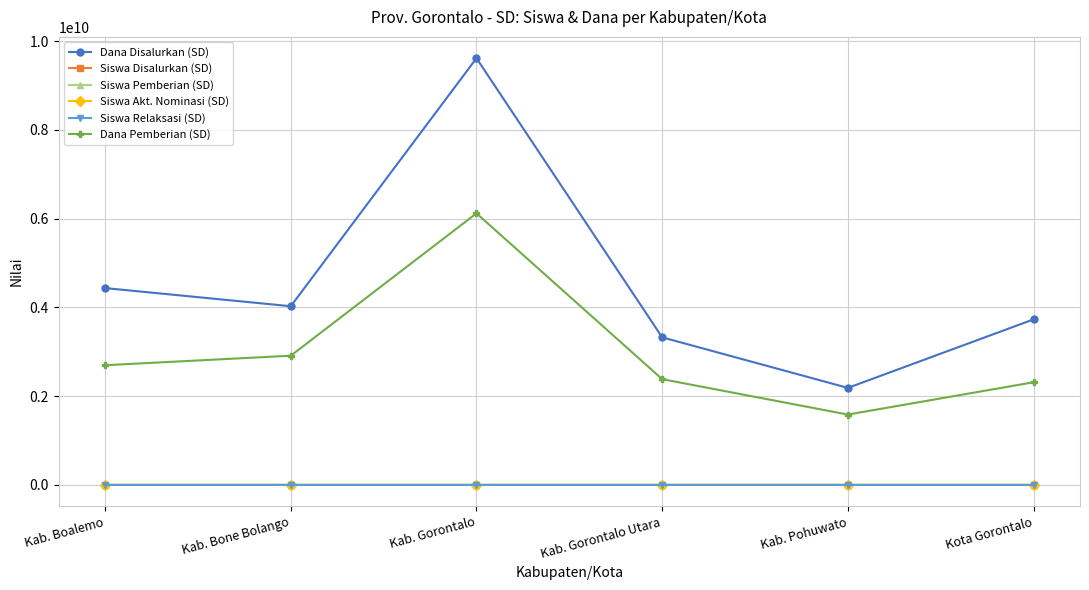

True or false: Dana Pemberian (SD) and Siswa Disalurkan (SD) intersect in this chart.

False